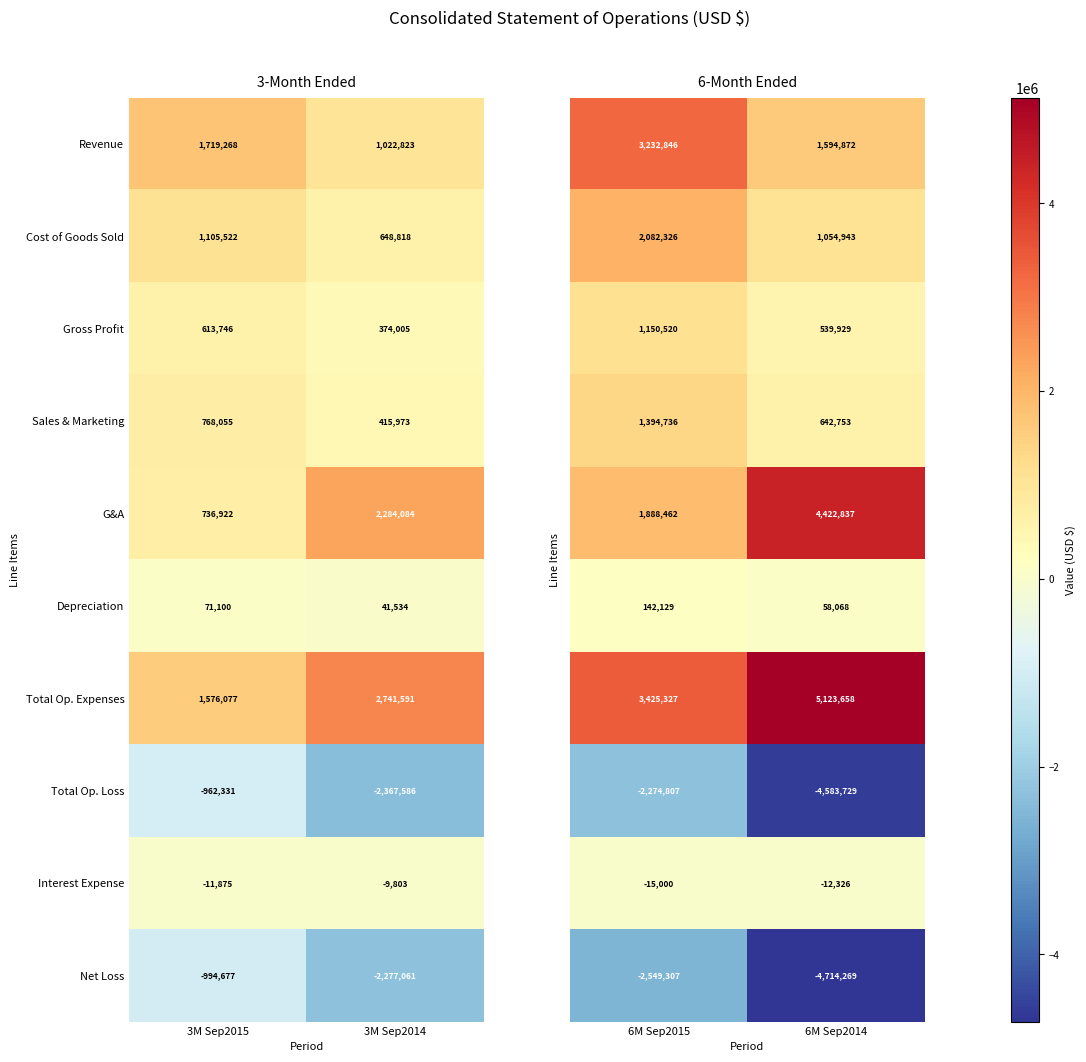

What is the difference between the Interest Expense values at 3M Sep2014 and 3M Sep2015?

2072